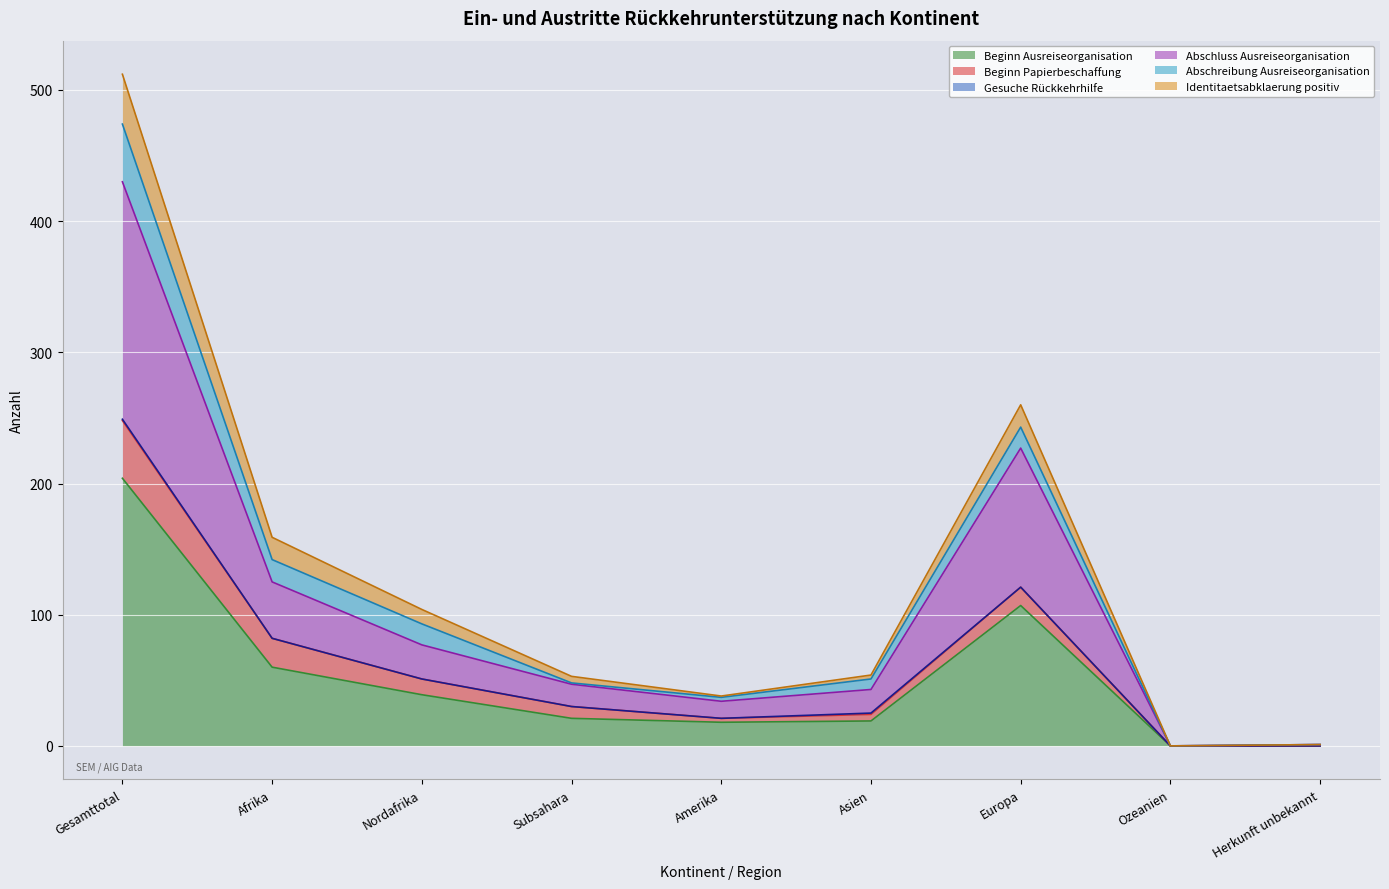

At which category is the sum across all series the highest?

Gesamttotal